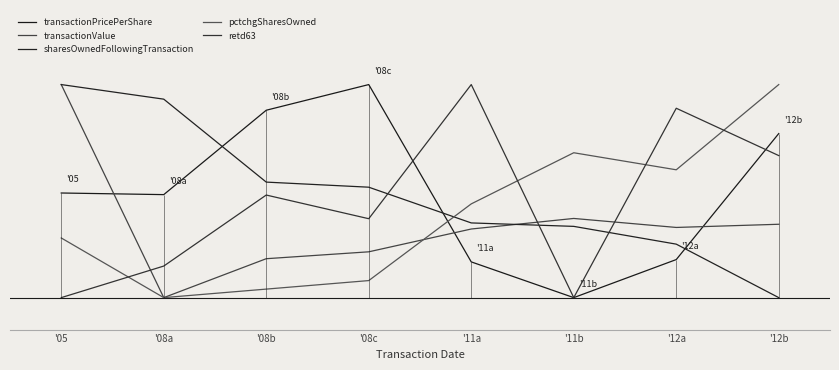

How many lines are shown in the chart?

5